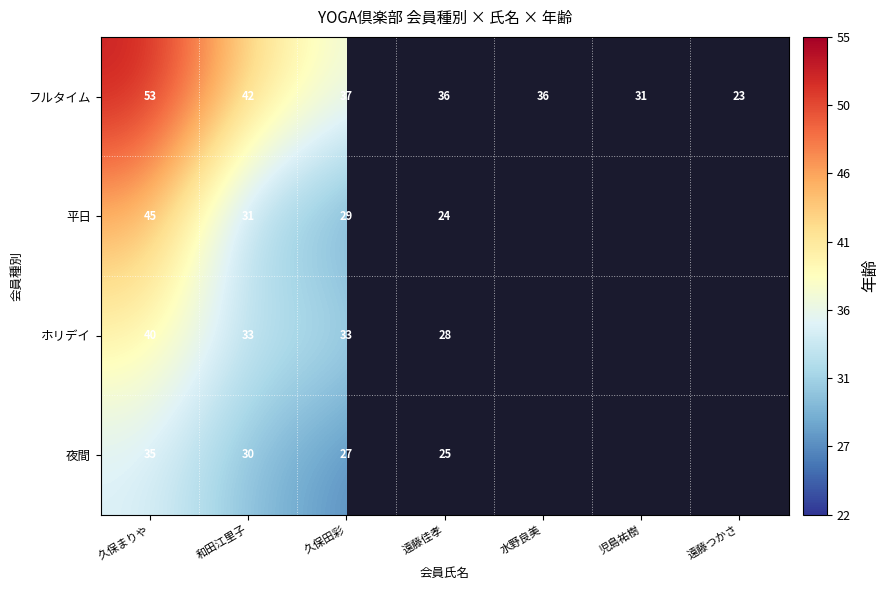

The 平日 series shows 5 at 遠藤佳孝. True or false?

False